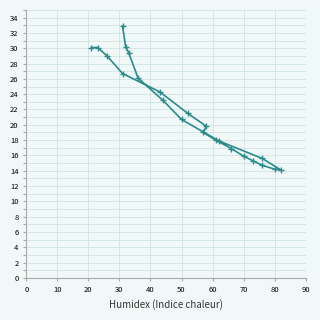

Where is the data nearest to the value 23?

40